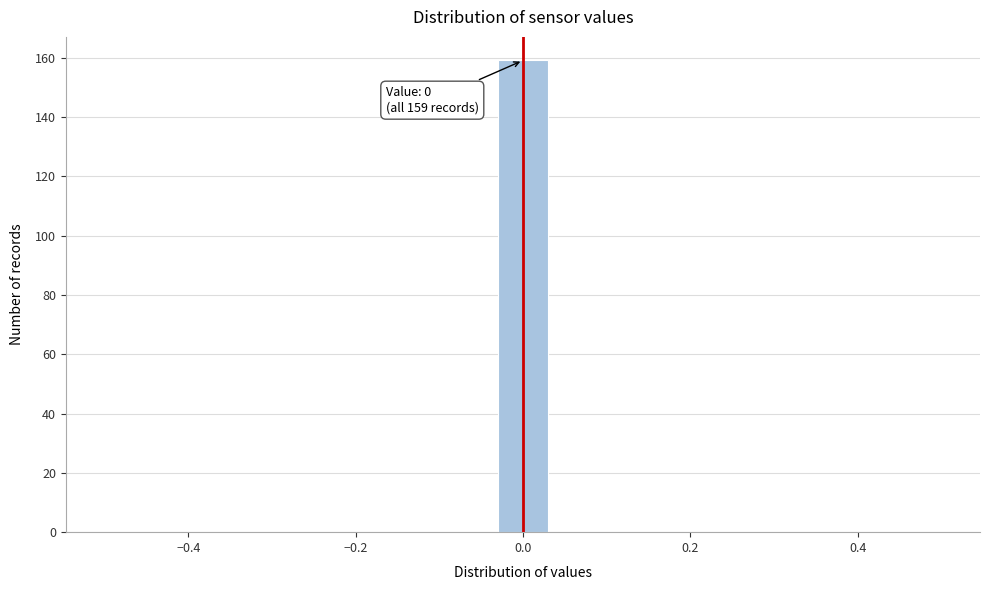

Read against the x-axis, roughly where is the centre of the tallest bar?

0.00